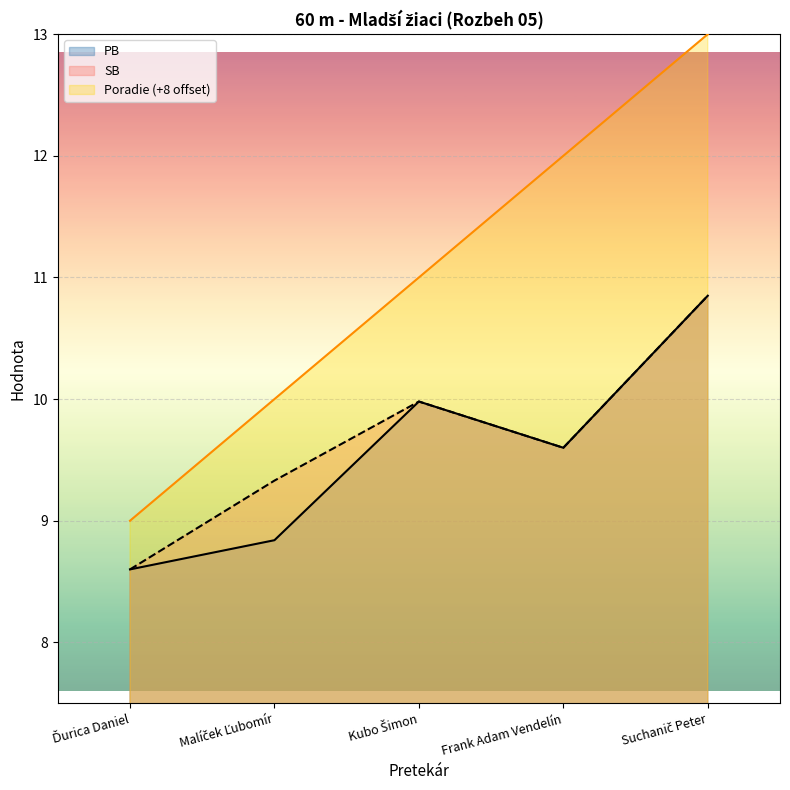

Is the value of Poradie at Ďurica Daniel greater than the value of SB at Frank Adam Vendelín?

No